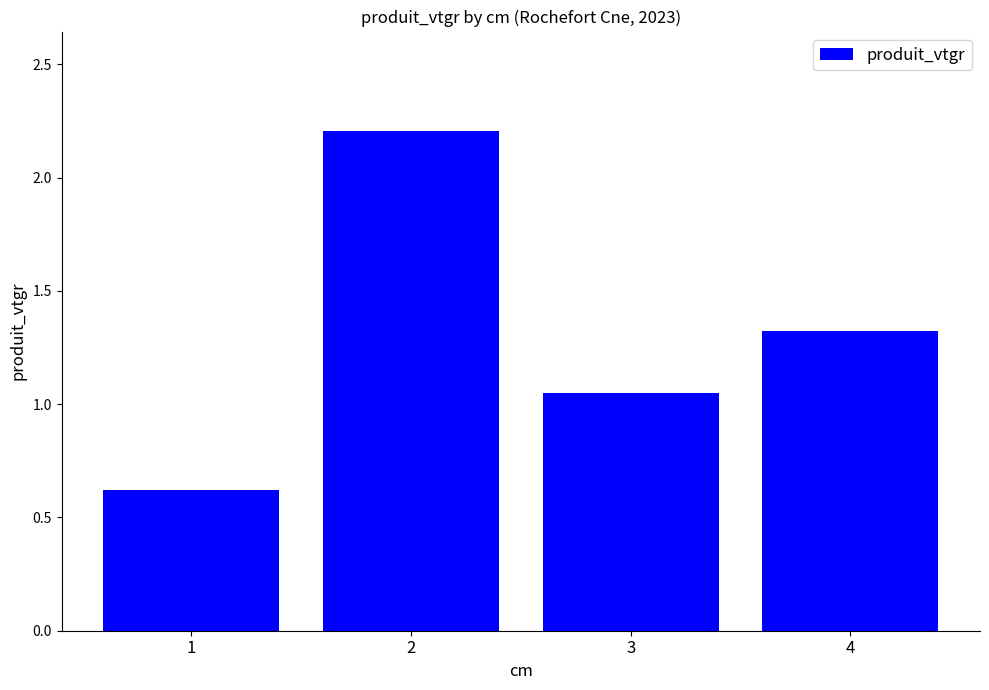

At which label is the value closest to 1?

3